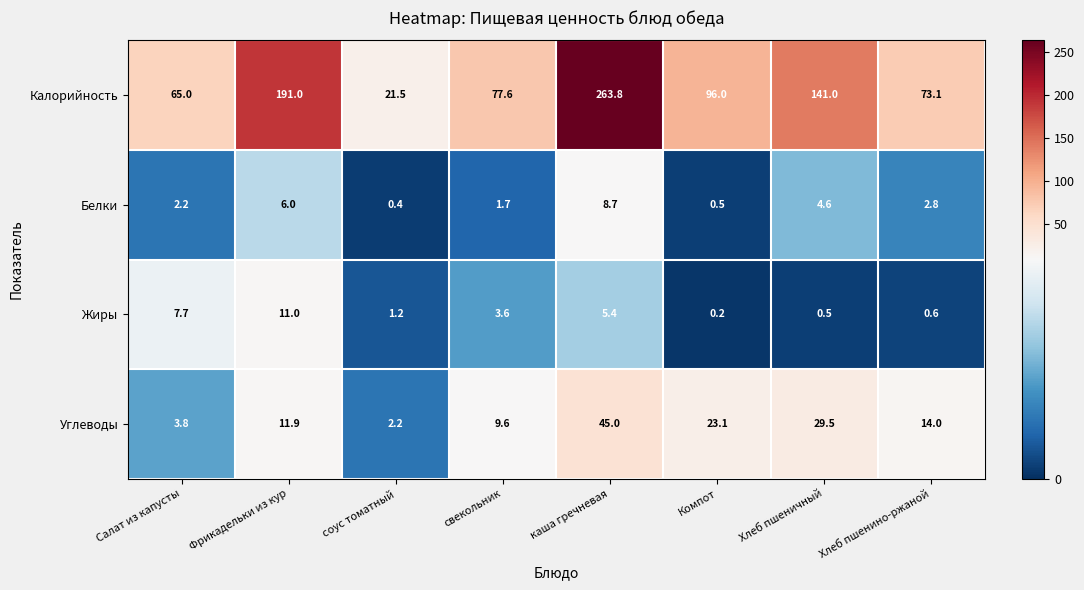

Where does the Калорийность series first go above 96?

Фрикадельки из кур